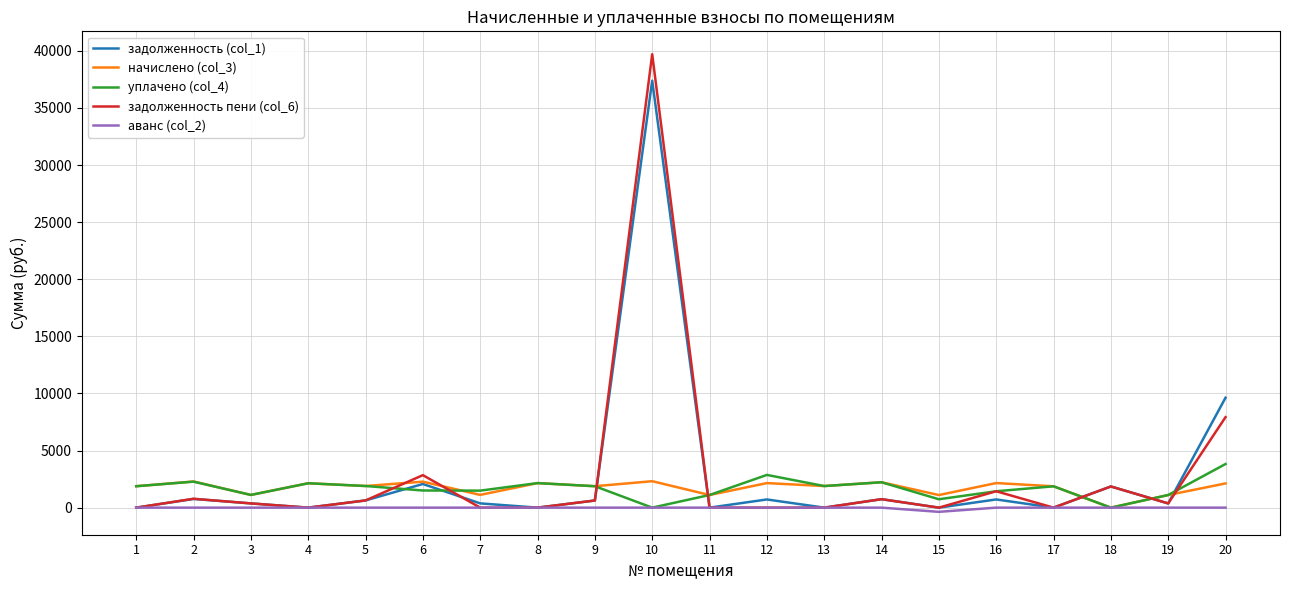

At which category is the sum across all series the highest?

10